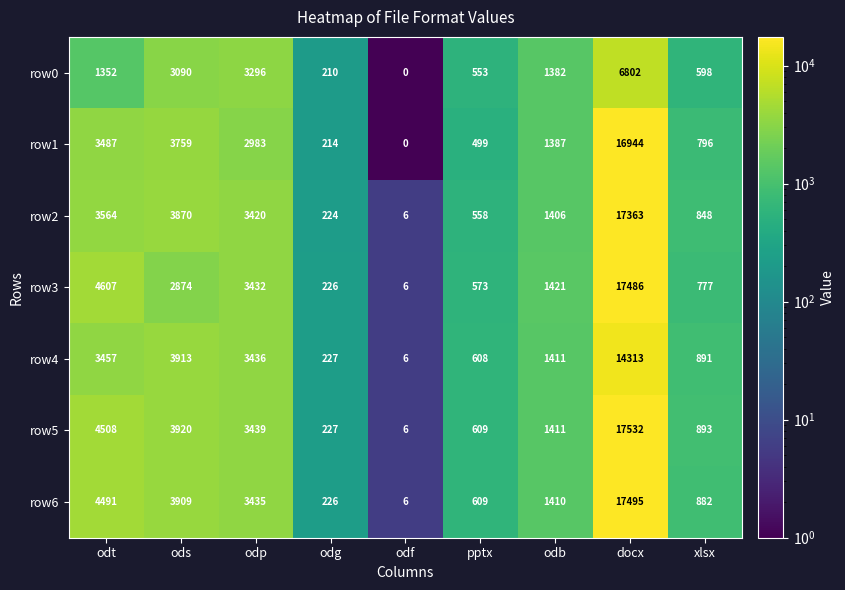

Which series has the largest range (max minus min)?

row5